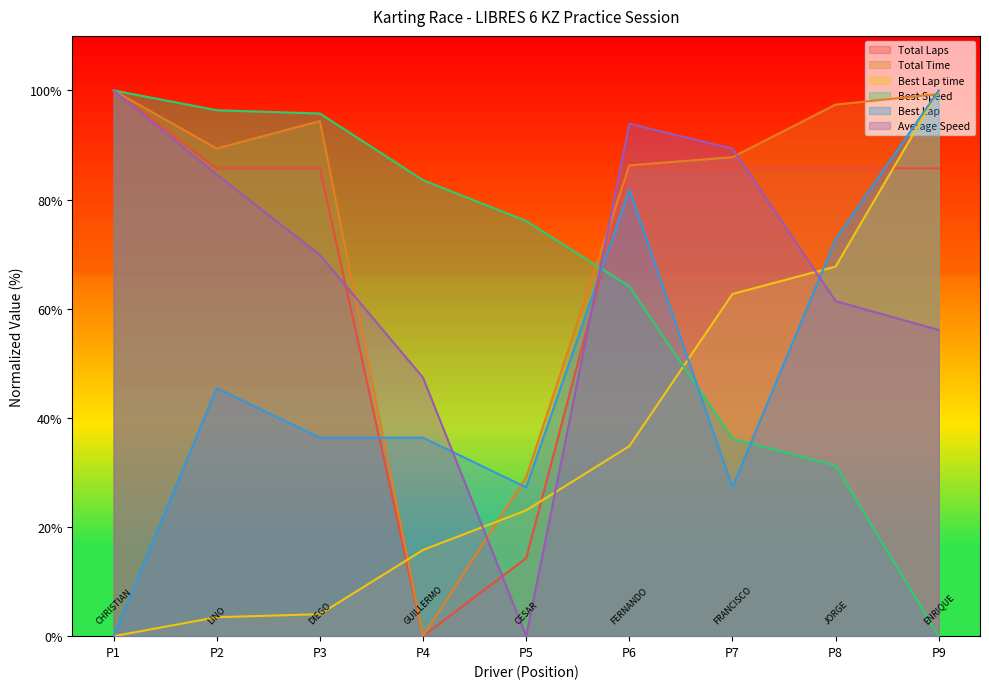

In Total Laps, how many points are lower than both neighbors (excluding endpoints)?

1